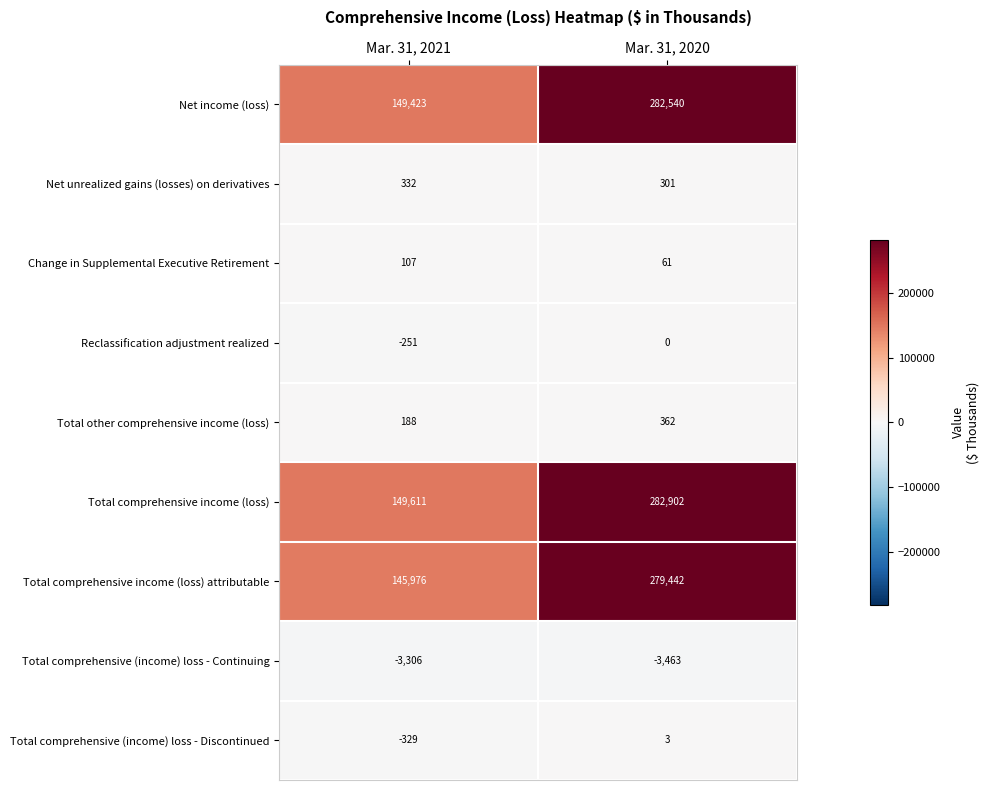

At how many categories does at least one series exceed 85908?

2